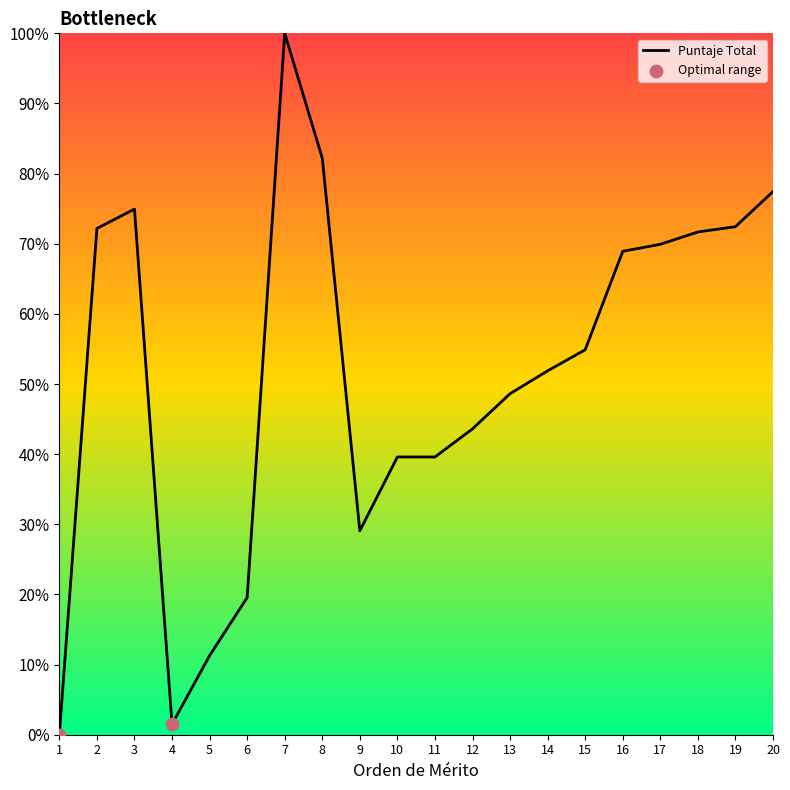

Which has a higher value, 19 or 11?

19